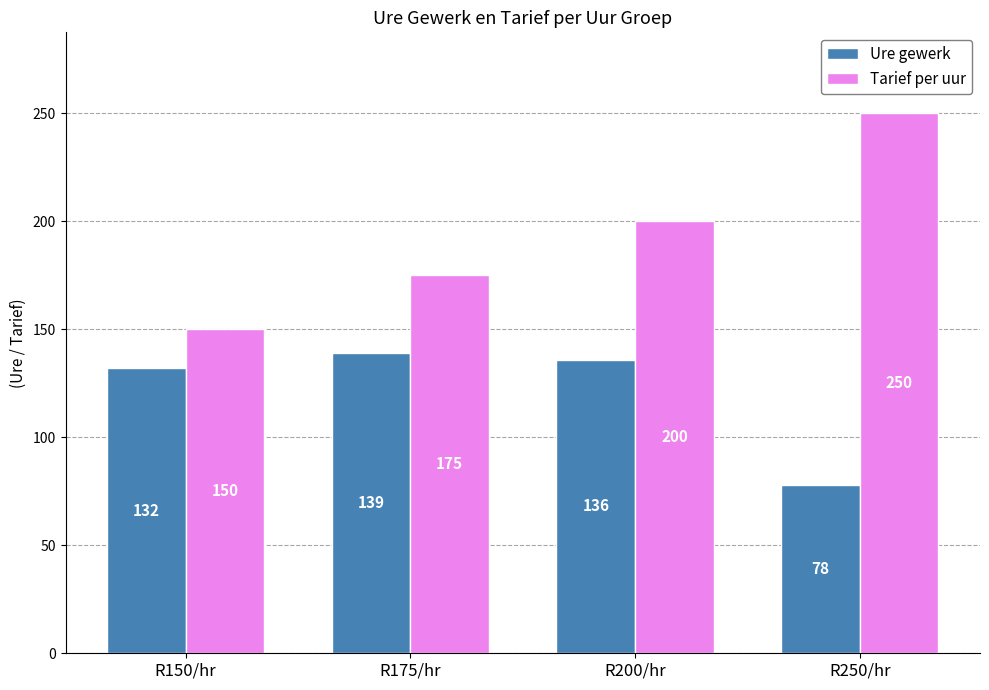

List the series in order of their peak value, highest first.

Tarief per uur, Ure gewerk